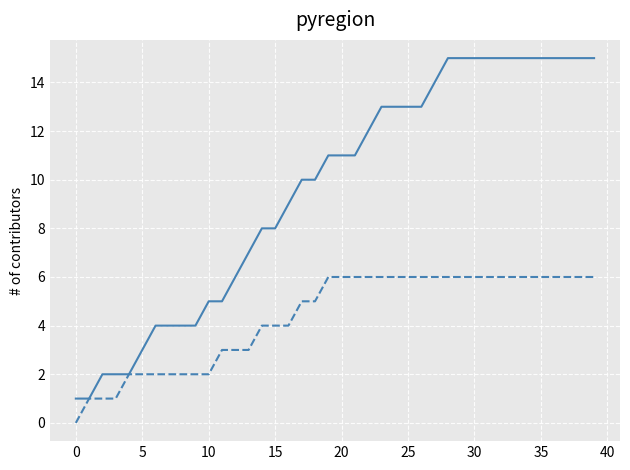

What is the greatest value displayed?

15